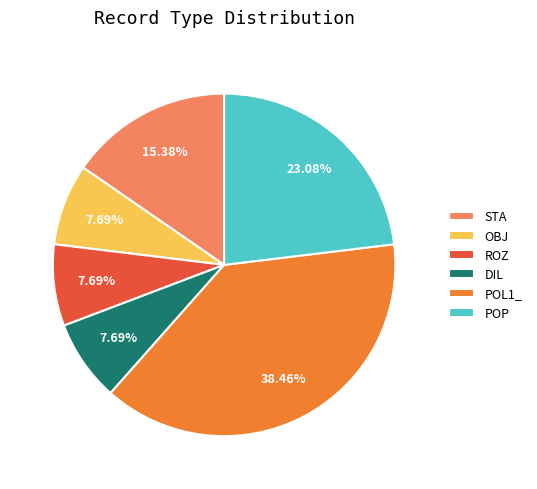

To the nearest percent, what is the difference between the ROZ and STA slice percentages?

8%